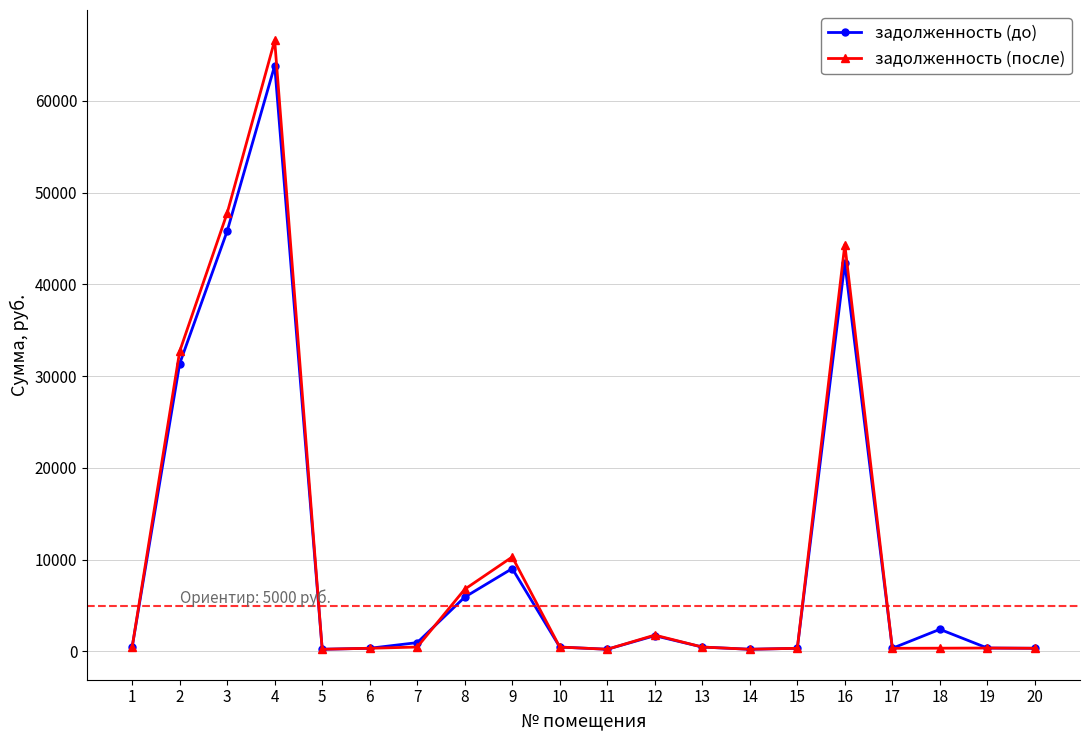

Where is задолженность (до) nearest to the value 32030?

2